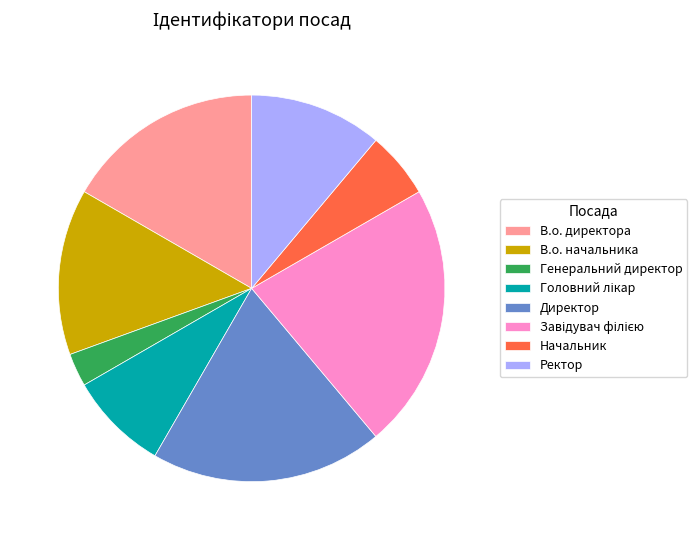

How many segments does this pie chart have?

8